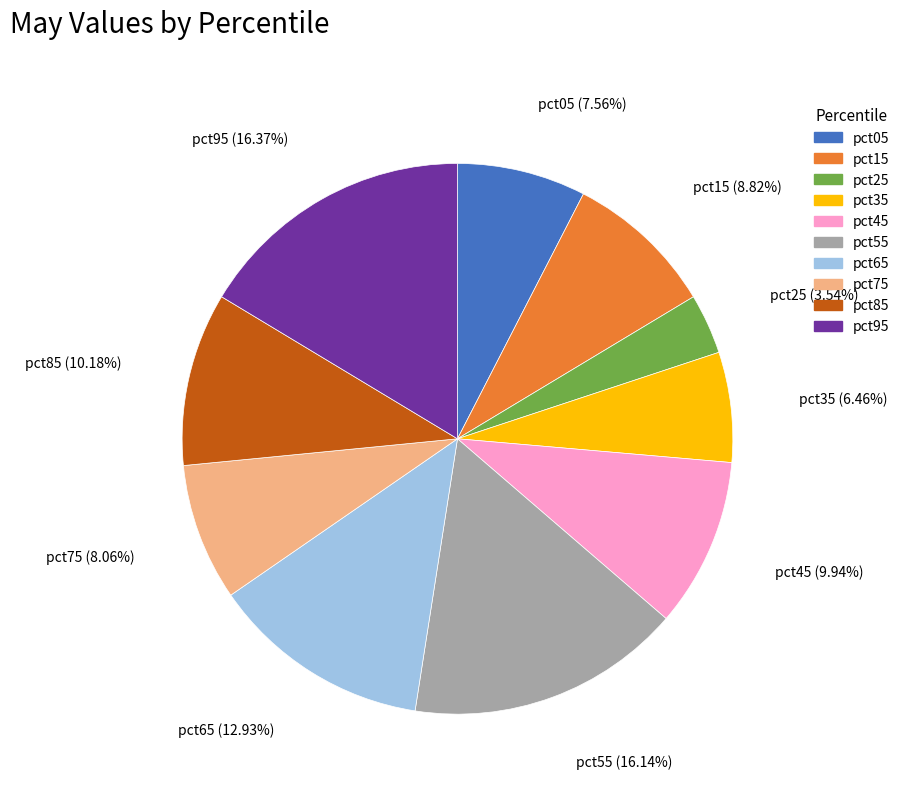

Which category has the smallest portion of the pie?

pct25